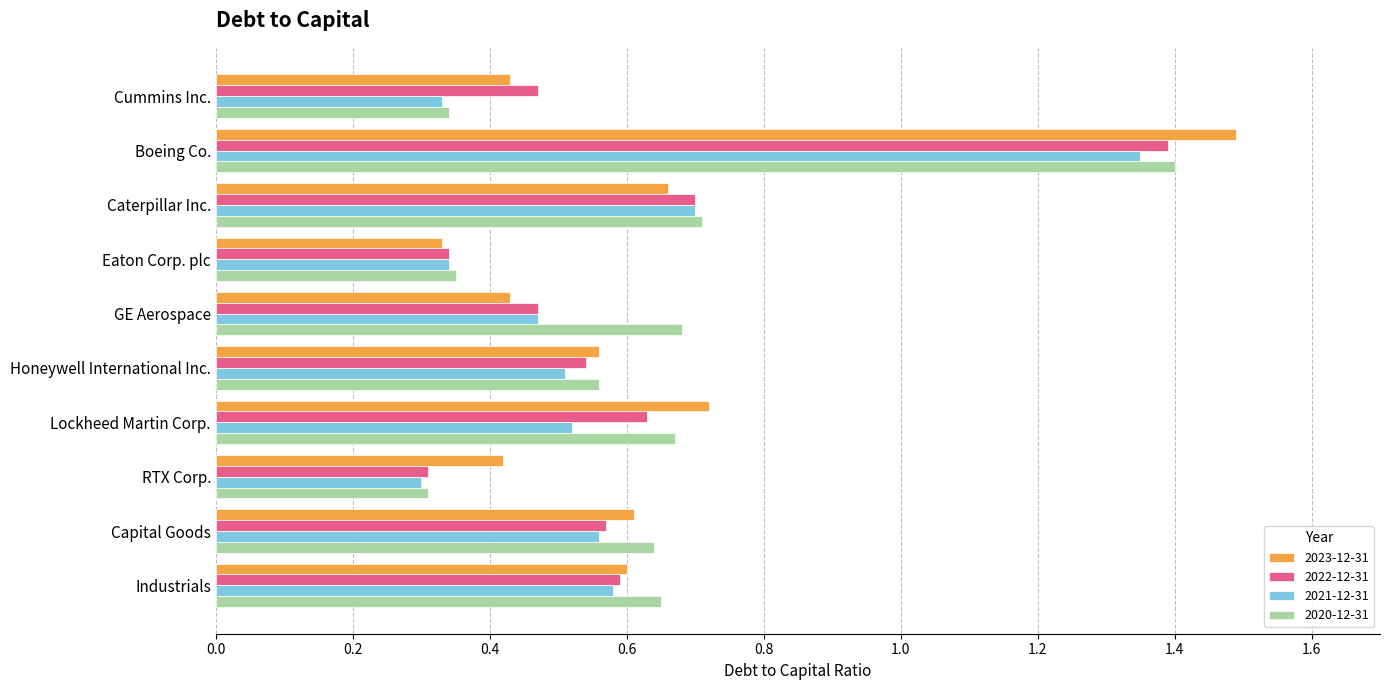

Which category has the highest value in the 2020-12-31 series?

Boeing Co.